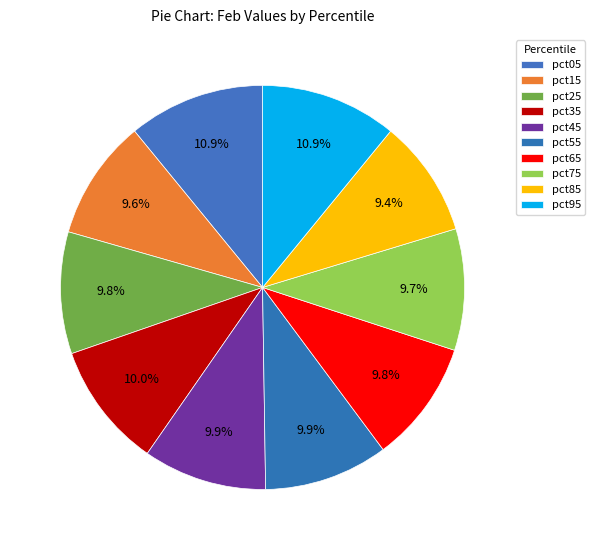

How many slices are in this pie chart?

10